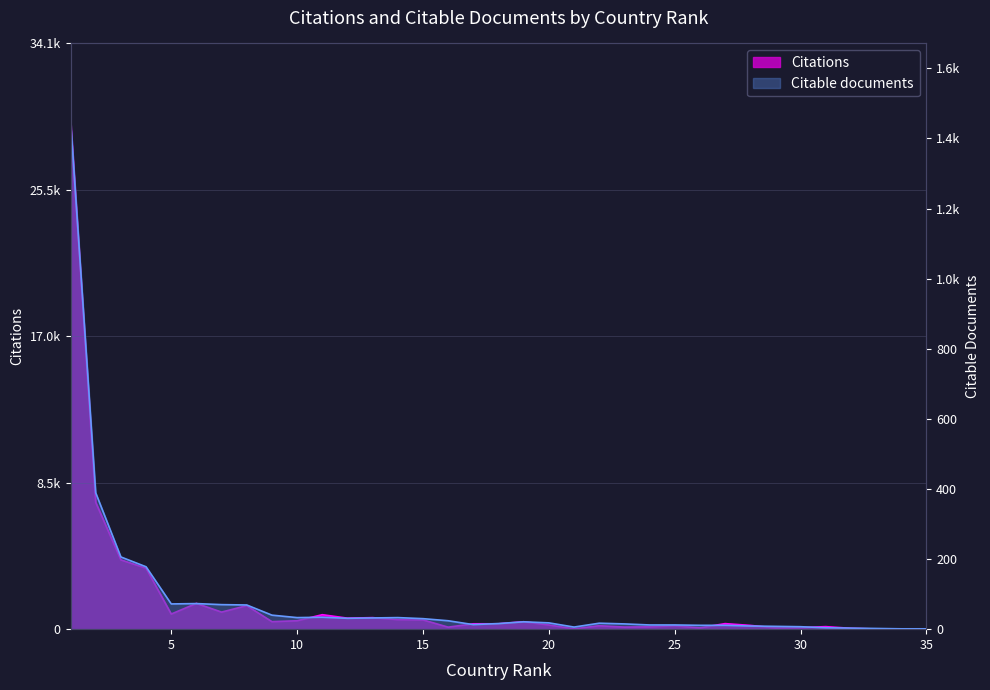

Between 9 and 22, which series saw the biggest shift?

Citations